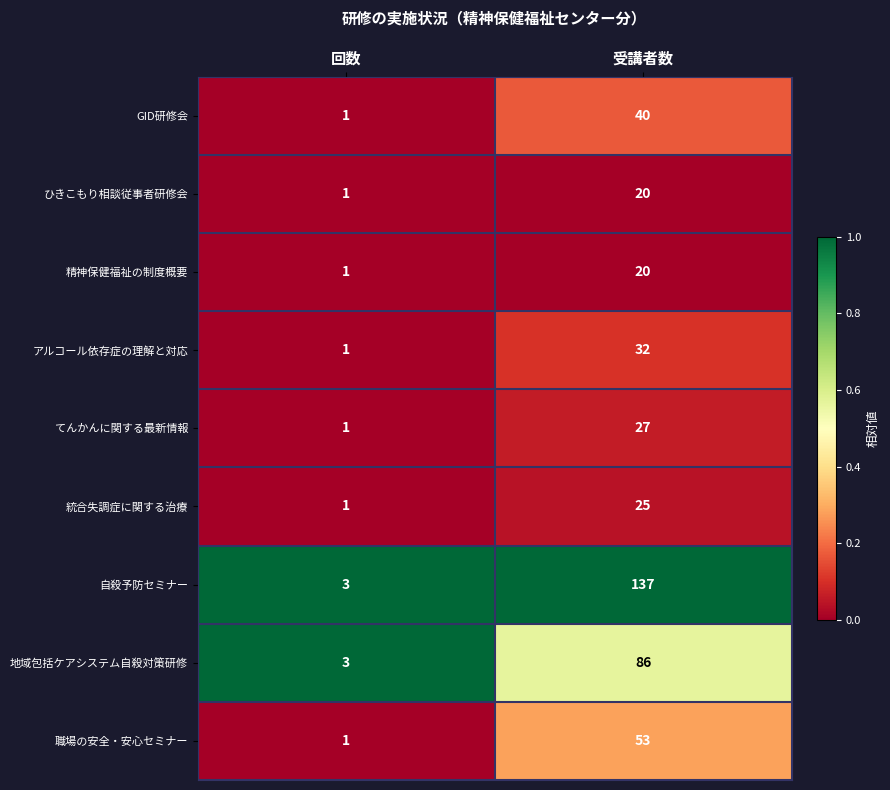

Is it true that アルコール依存症の理解と対応 equals 1 at 回数?

True